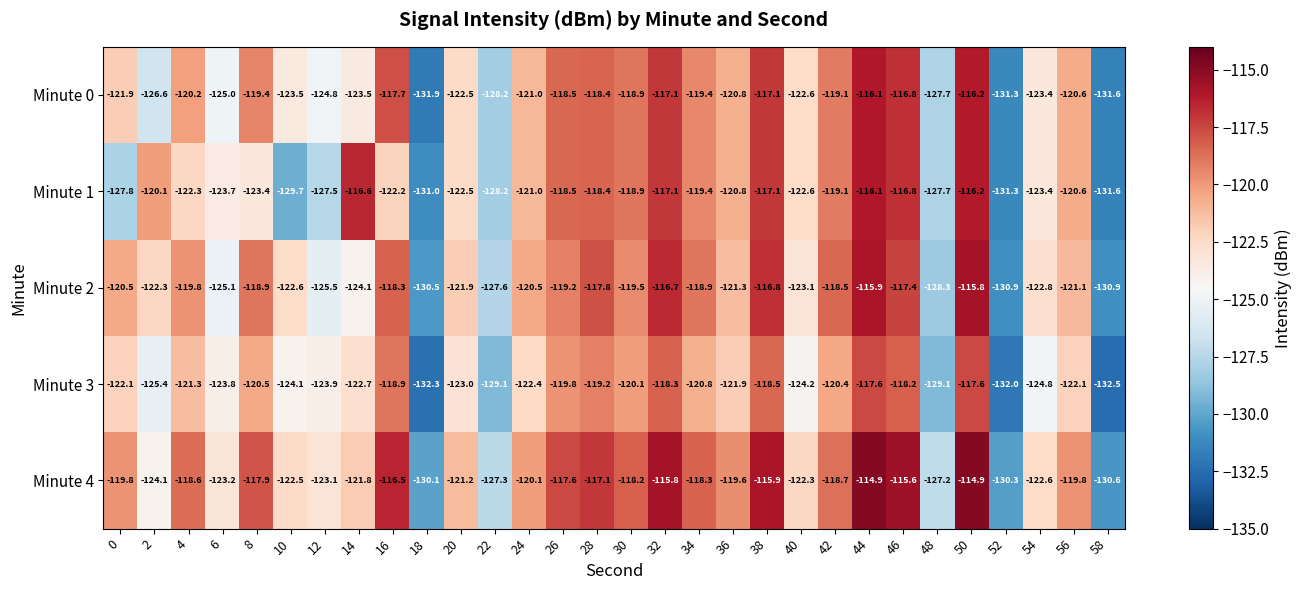

At how many categories does at least one series exceed -130?

27